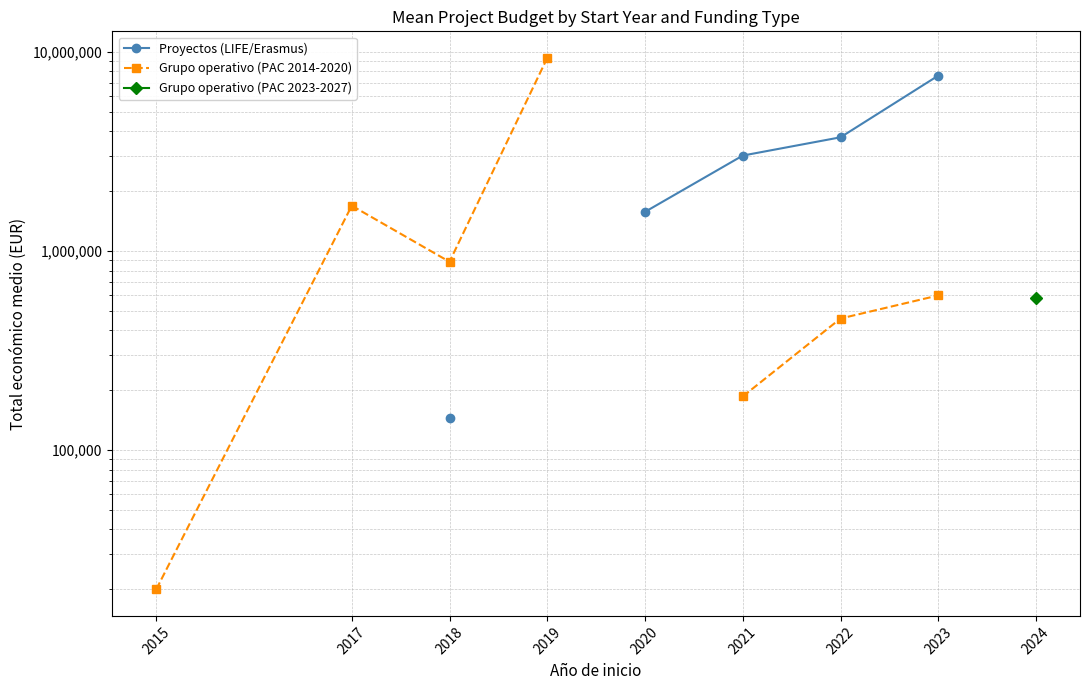

Is the value of Grupo operativo (PAC 2023-2027) at 2020 greater than the value of Proyectos (LIFE/Erasmus) at 2018?

No